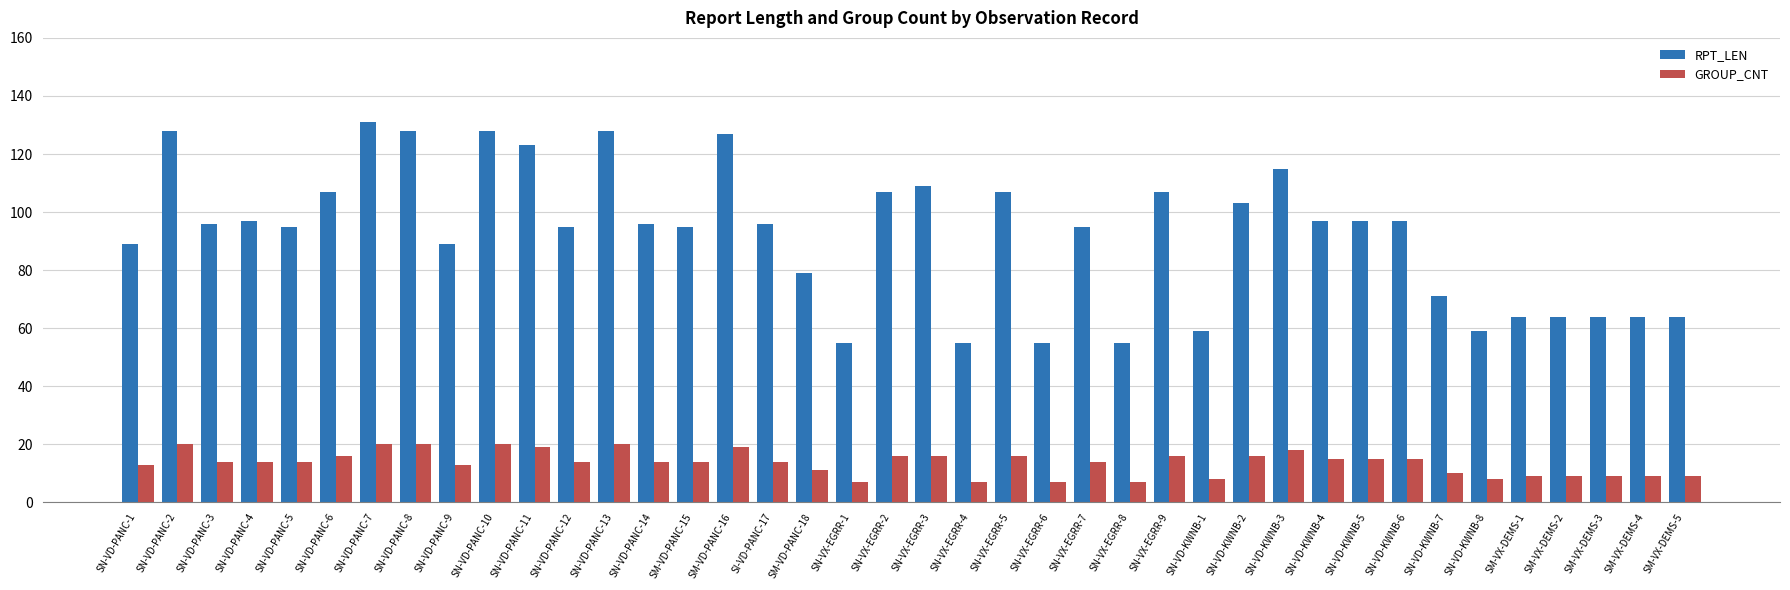

What is the minimum value shown in the chart?

7